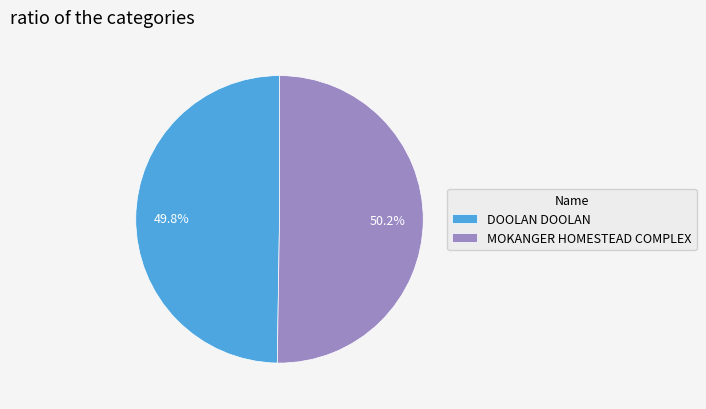

What portion of the pie excludes MOKANGER HOMESTEAD COMPLEX?

49.8%